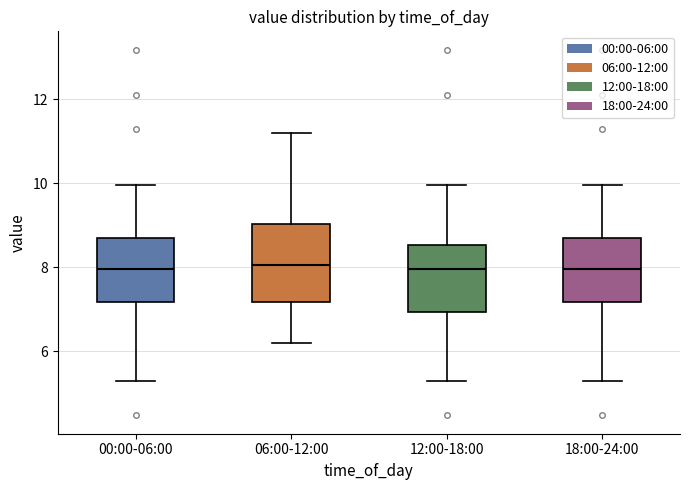

Where does the median line of the box for 00:00-06:00 sit on the y-axis? The values are not printed on the chart, so give them approximately, as read against the axis.

8.0